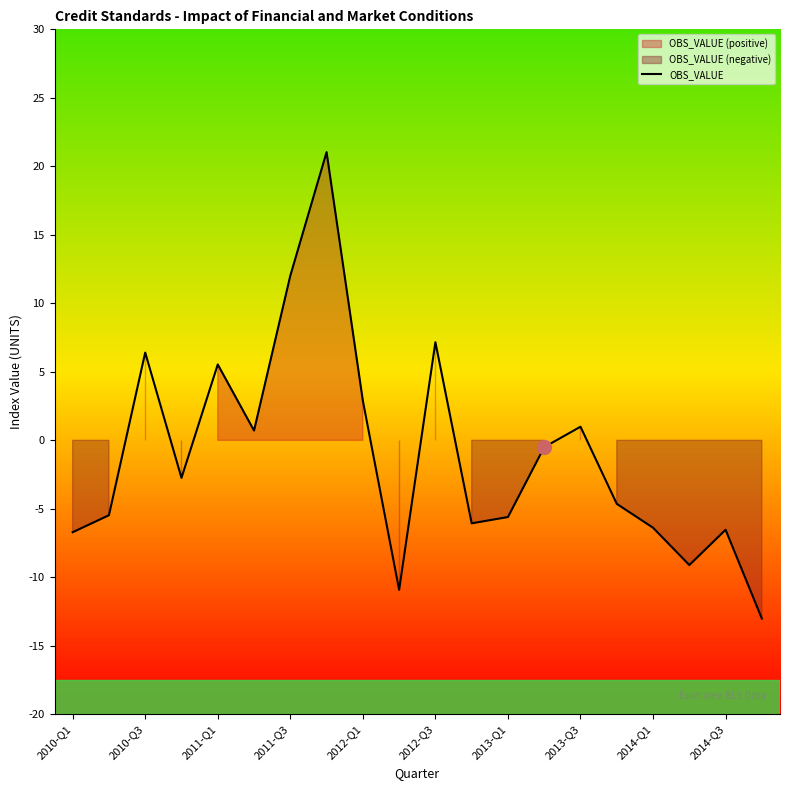

Is it true that OBS_VALUE equals -6.7 at 2010-Q1?

True